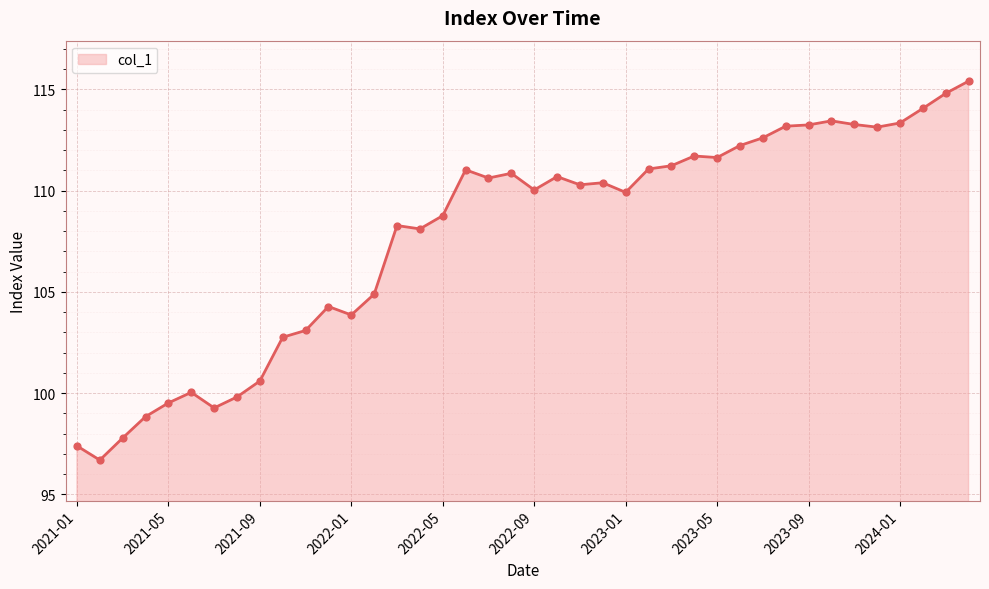

Which series reaches the maximum Y coordinate?

col_1